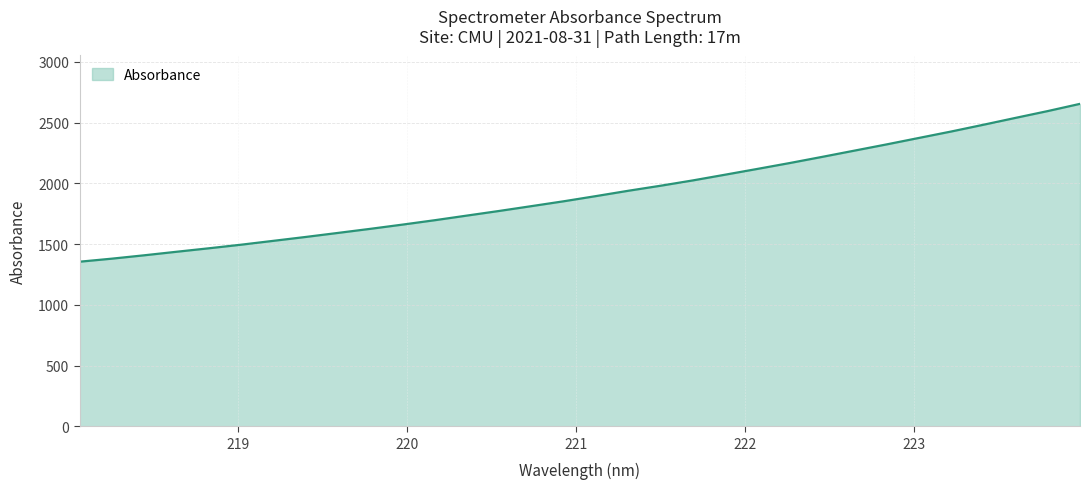

What is the greatest value displayed?

2654.7